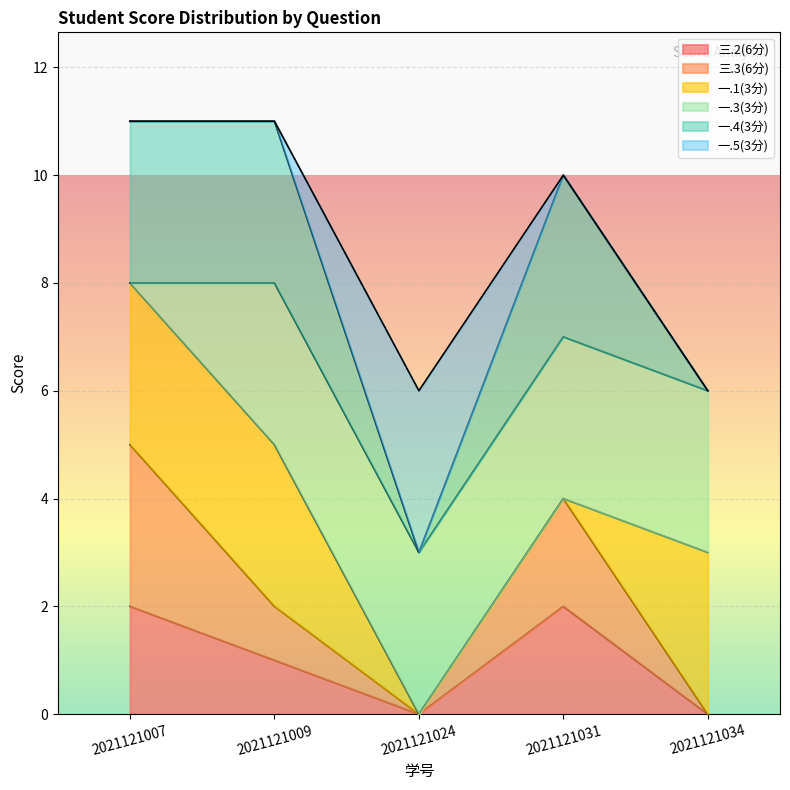

At which category is the sum across all series the highest?

2021121007